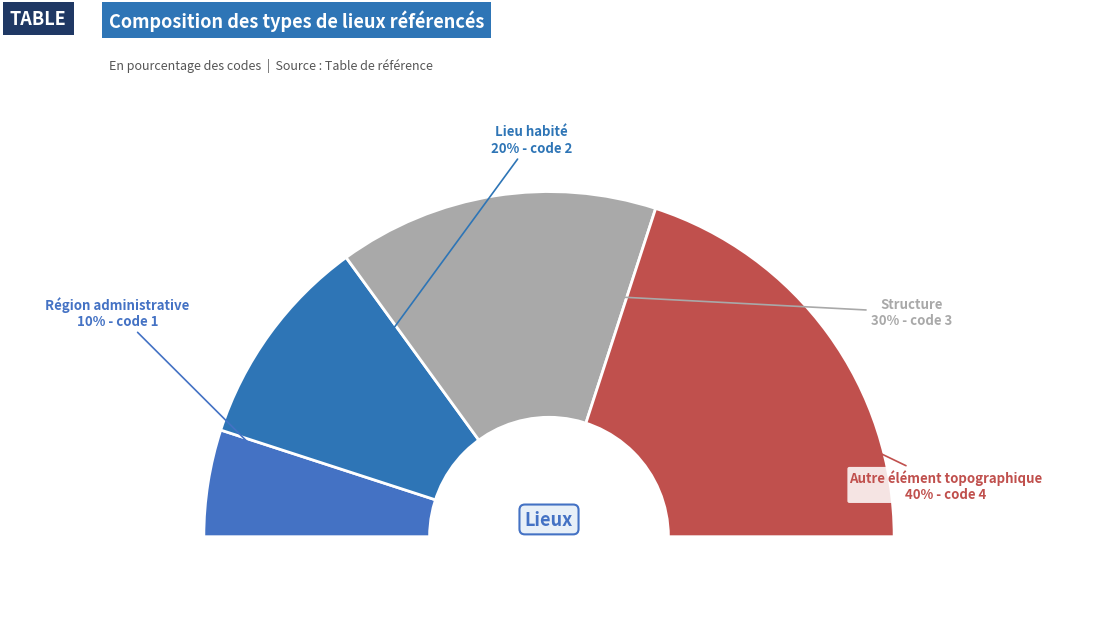

Between Région administrative and Autre élément topographique, which is larger?

Autre élément topographique